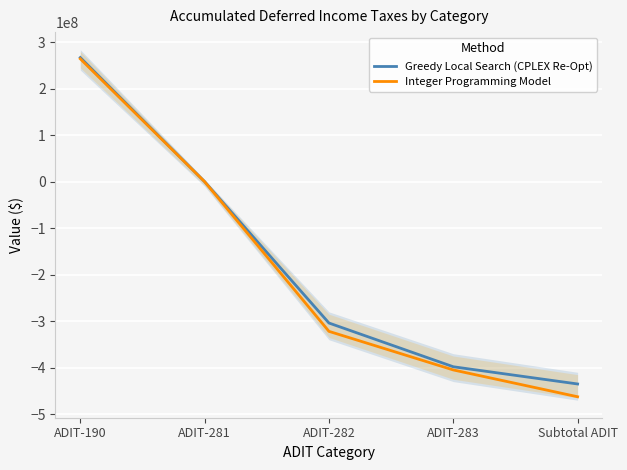

Is it true that Greedy Local Search (CPLEX Re-Opt) equals -548536218.3 at ADIT-283?

False